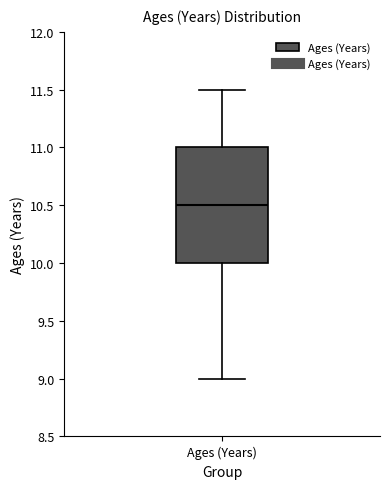

Transcribe this box plot: give where the median line is, the range the box spans, and where the two whiskers end, as read against the y-axis. The values are not printed on the chart, so give them approximately, as read against the axis.

median 10.5, box 10.0 to 11.0, whiskers 9.0 to 11.5